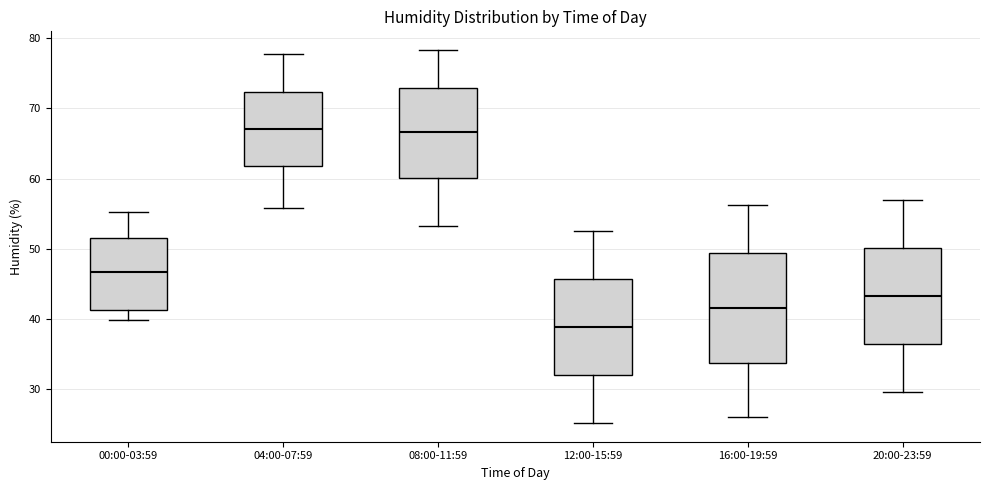

Which box is the tallest, from its lower edge to its upper edge?

16:00-19:59